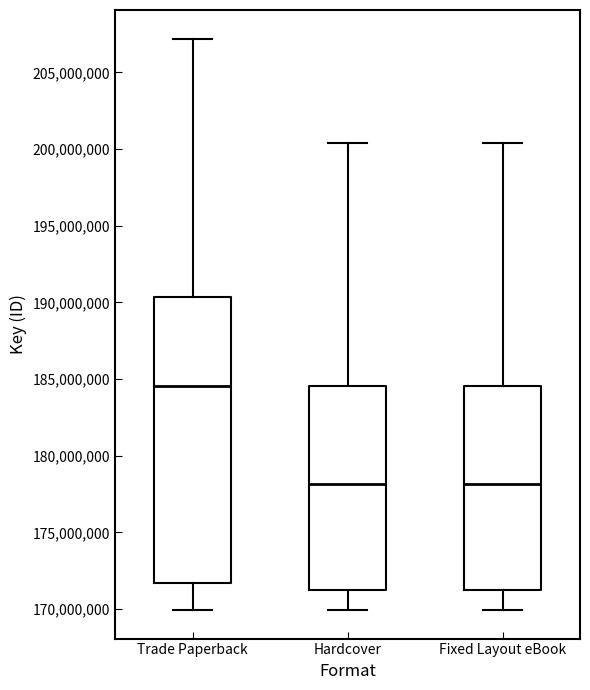

Reading left to right, transcribe this box plot: for each box, give where its median line is, the range the box spans, and where its two whiskers end, as read against the y-axis. The values are not printed on the chart, so give them approximately, as read against the axis.

Trade Paperback: median 184500000, box 171500000 to 190500000, whiskers 170000000 to 207000000
Hardcover: median 178000000, box 171000000 to 184500000, whiskers 170000000 to 200500000
Fixed Layout eBook: median 178000000, box 171000000 to 184500000, whiskers 170000000 to 200500000